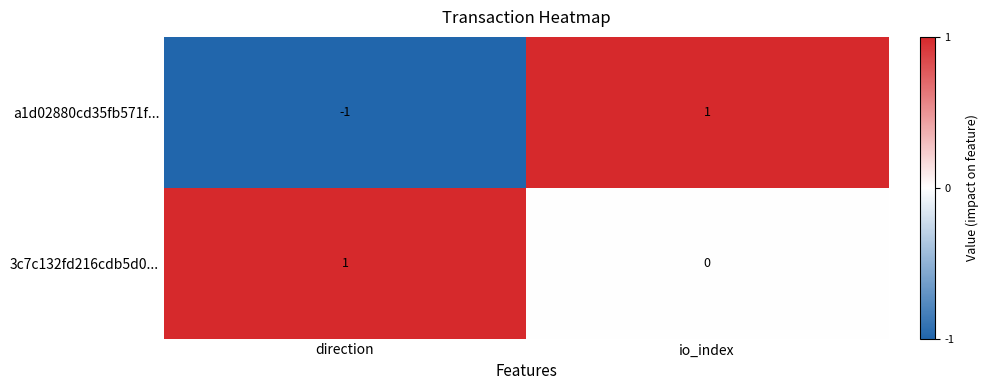

Reading left to right, transcribe all the data shown in this chart.

a1d02880cd35fb571f...: -1	1
3c7c132fd216cdb5d0...: 1	0